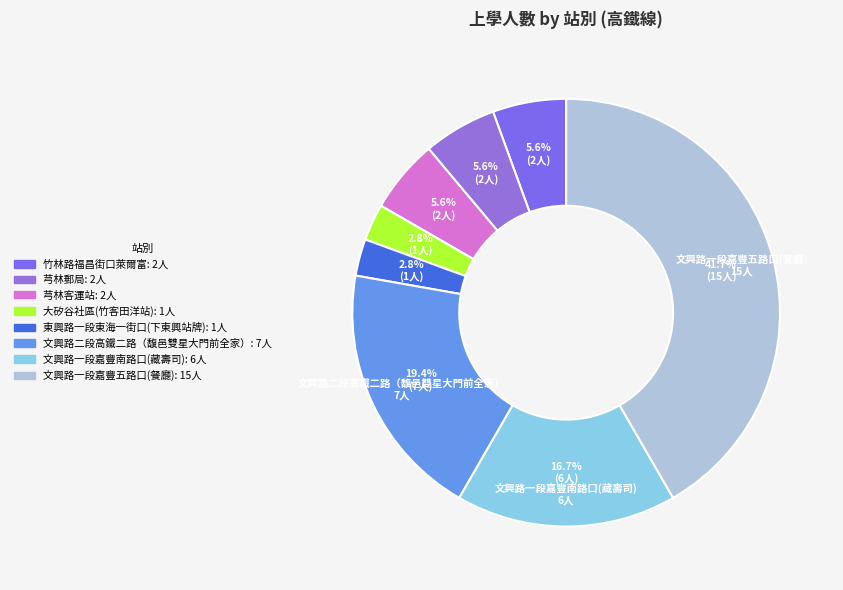

Is there a majority slice in this chart?

No